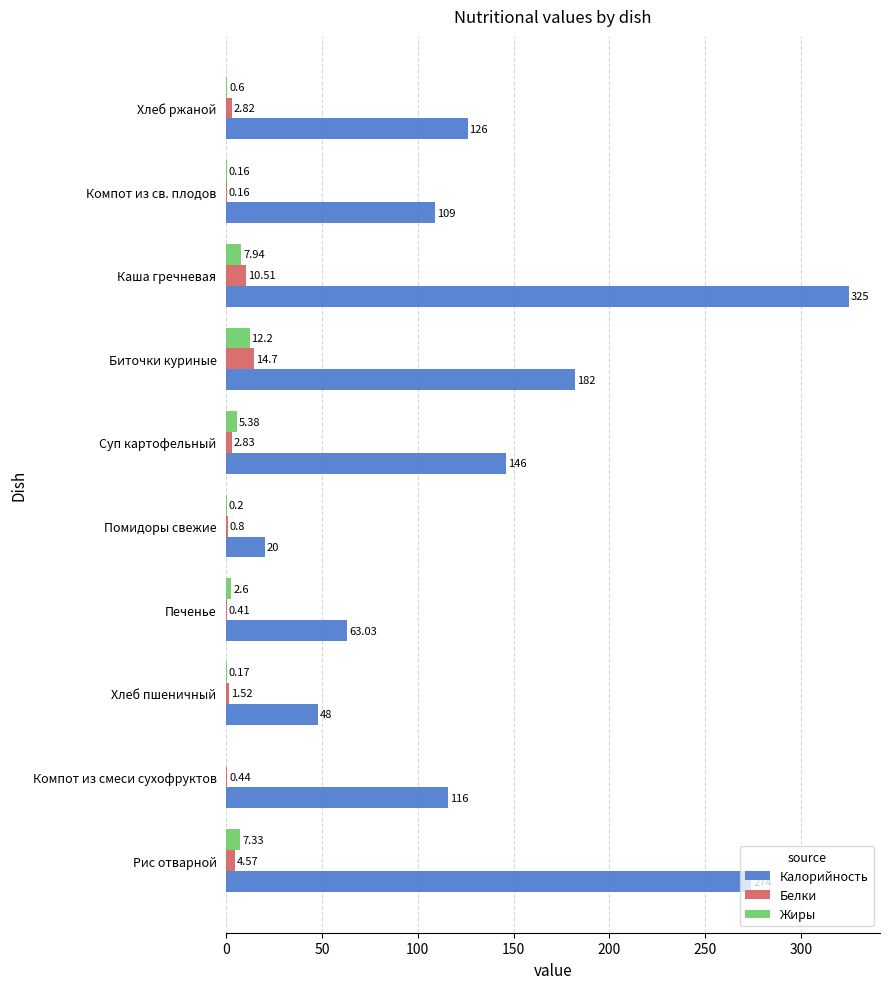

How many categories are shown in the chart?

10